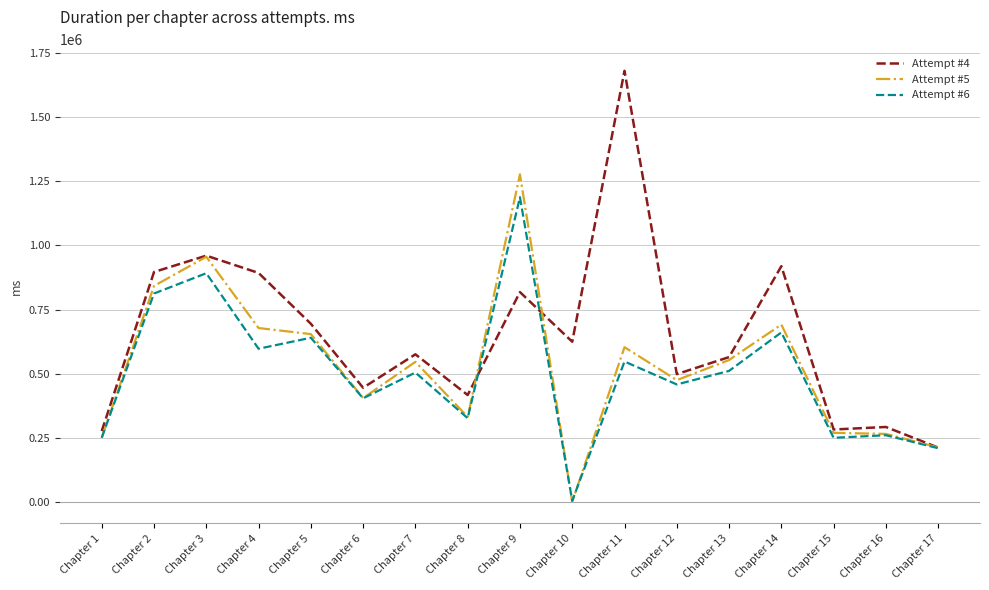

What is the sum of all Attempt #6 values?

8515511